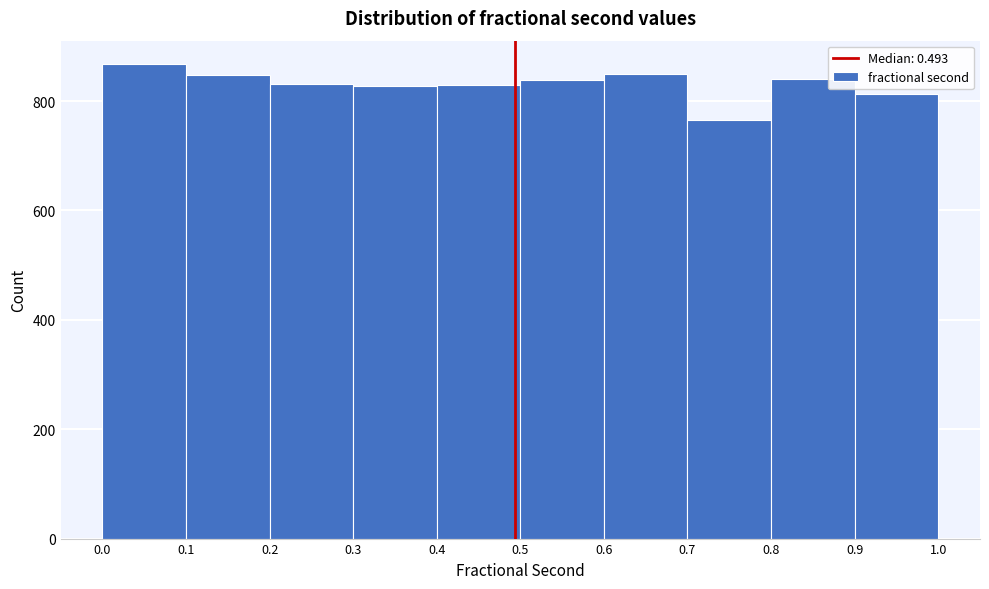

Reading left to right, transcribe this chart: for each bar, give the range it covers on the x-axis and its height. The values are not printed on the chart, so give them approximately, as read against the axis.

0.0 to 0.1: 860
0.1 to 0.2: 840
0.2 to 0.3: 840
0.3 to 0.4: 820
0.4 to 0.5: 840
0.5 to 0.6: 840
0.6 to 0.7: 860
0.7 to 0.8: 760
0.8 to 0.9: 840
0.9 to 1.0: 820